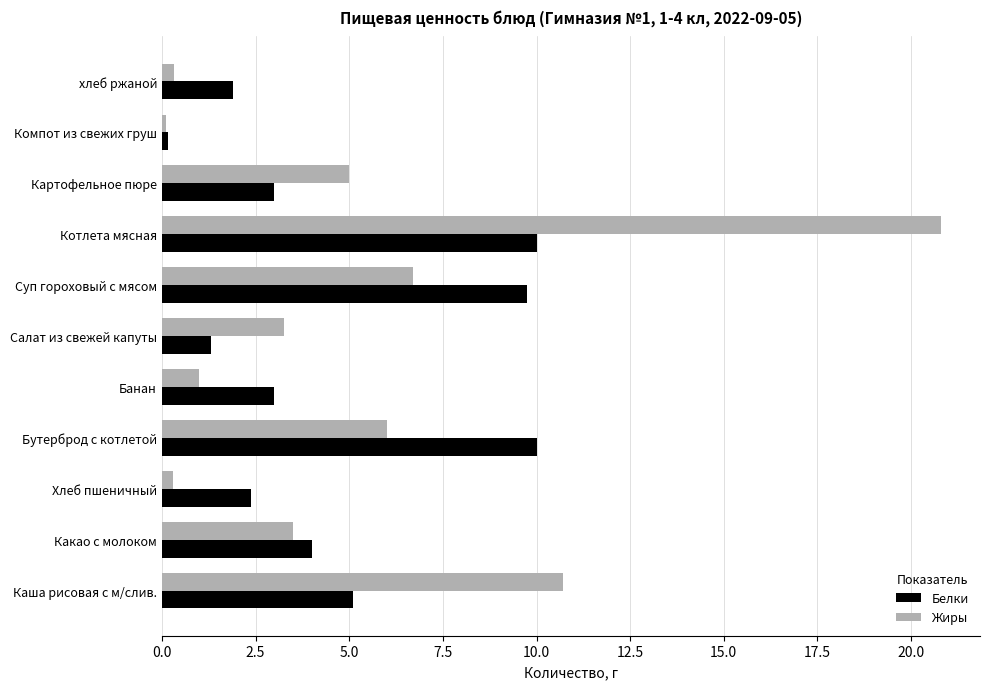

Count the number of data series in this chart.

2